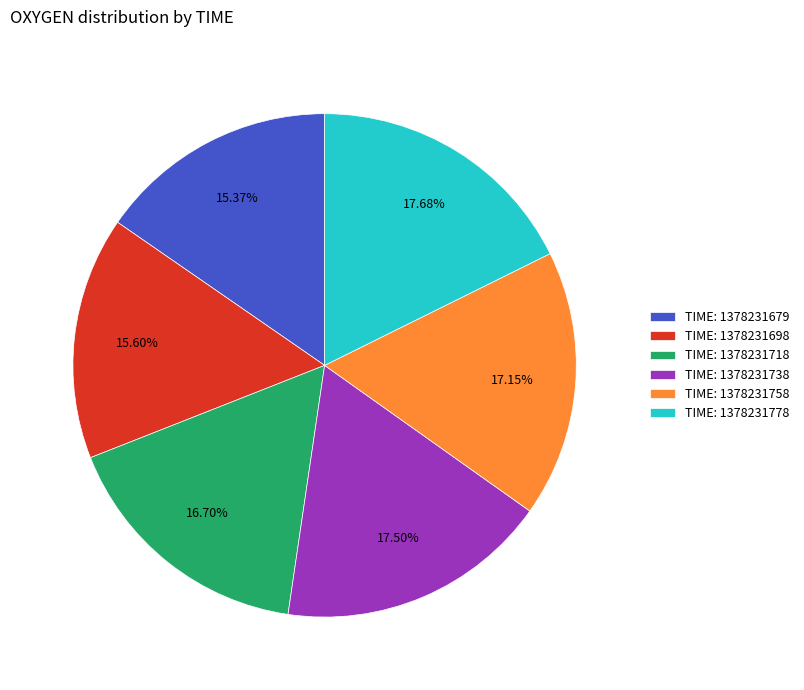

Does any single category account for the majority?

No